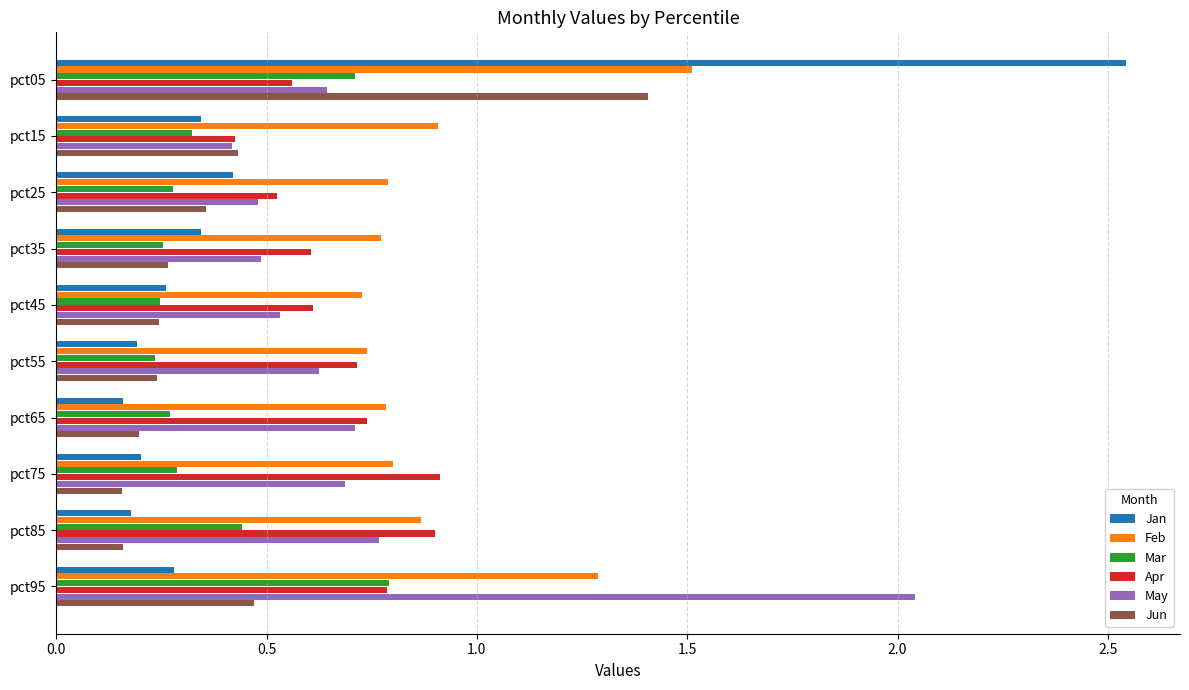

The value of Apr at pct15 is 0.7. True or false?

False